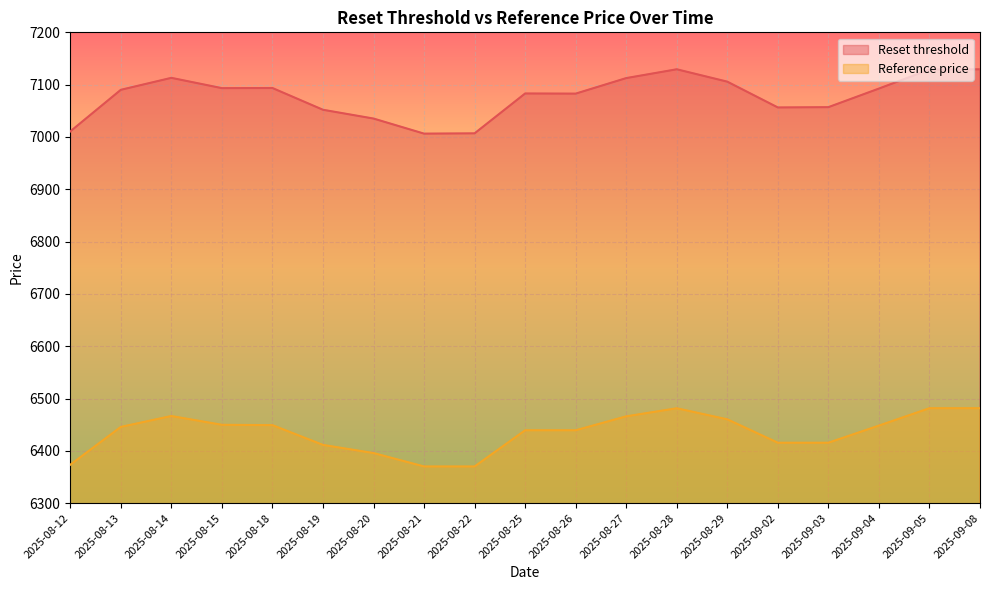

How many data points in Reference price are less than 6445?

9